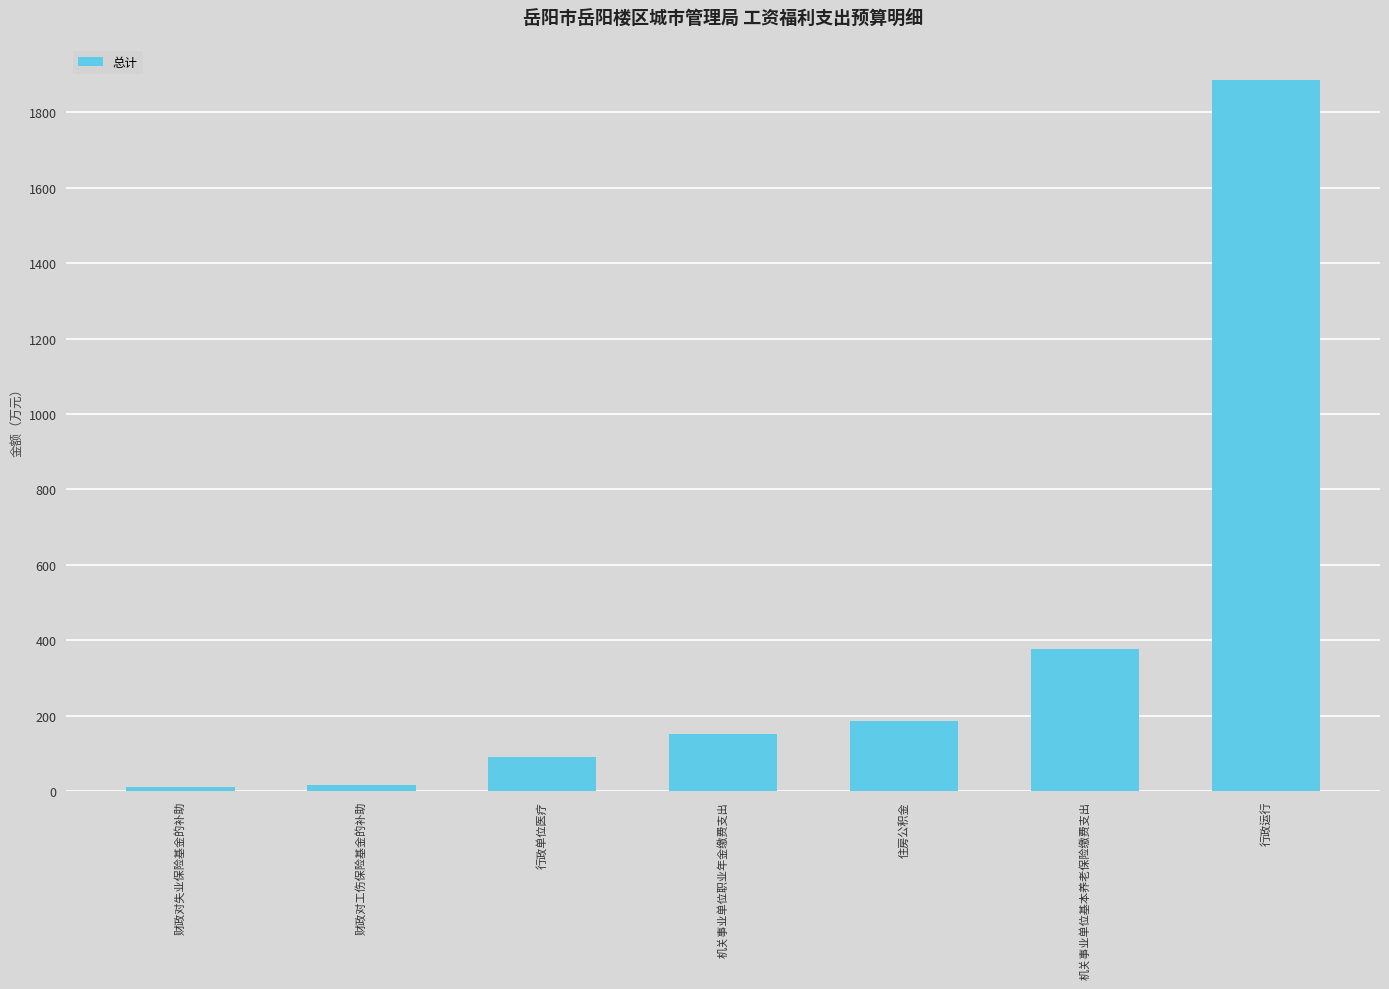

What is the label of the 3rd bar from the left?

行政单位医疗